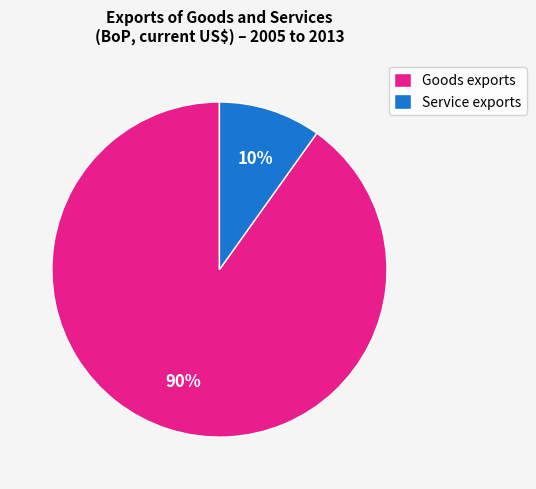

To the nearest percent, what is the difference between the largest and smallest slice percentages?

80%